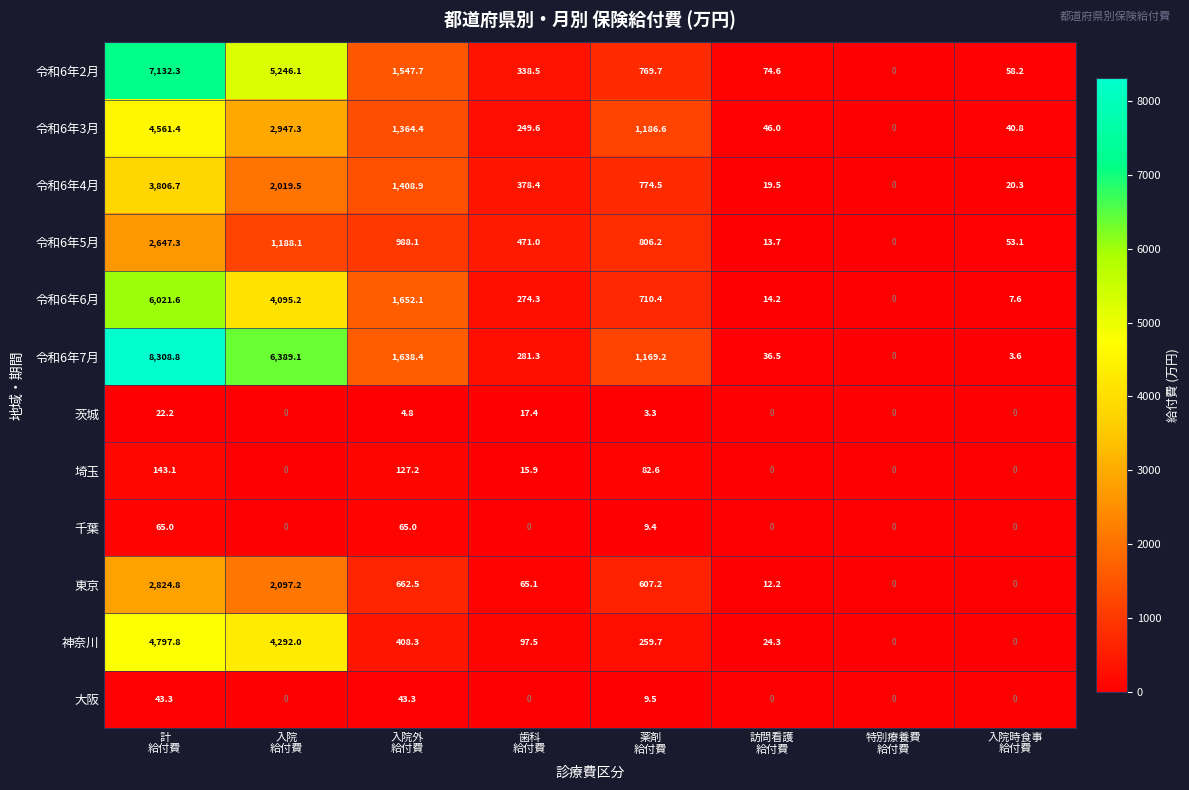

At how many categories does at least one series exceed 667?

4